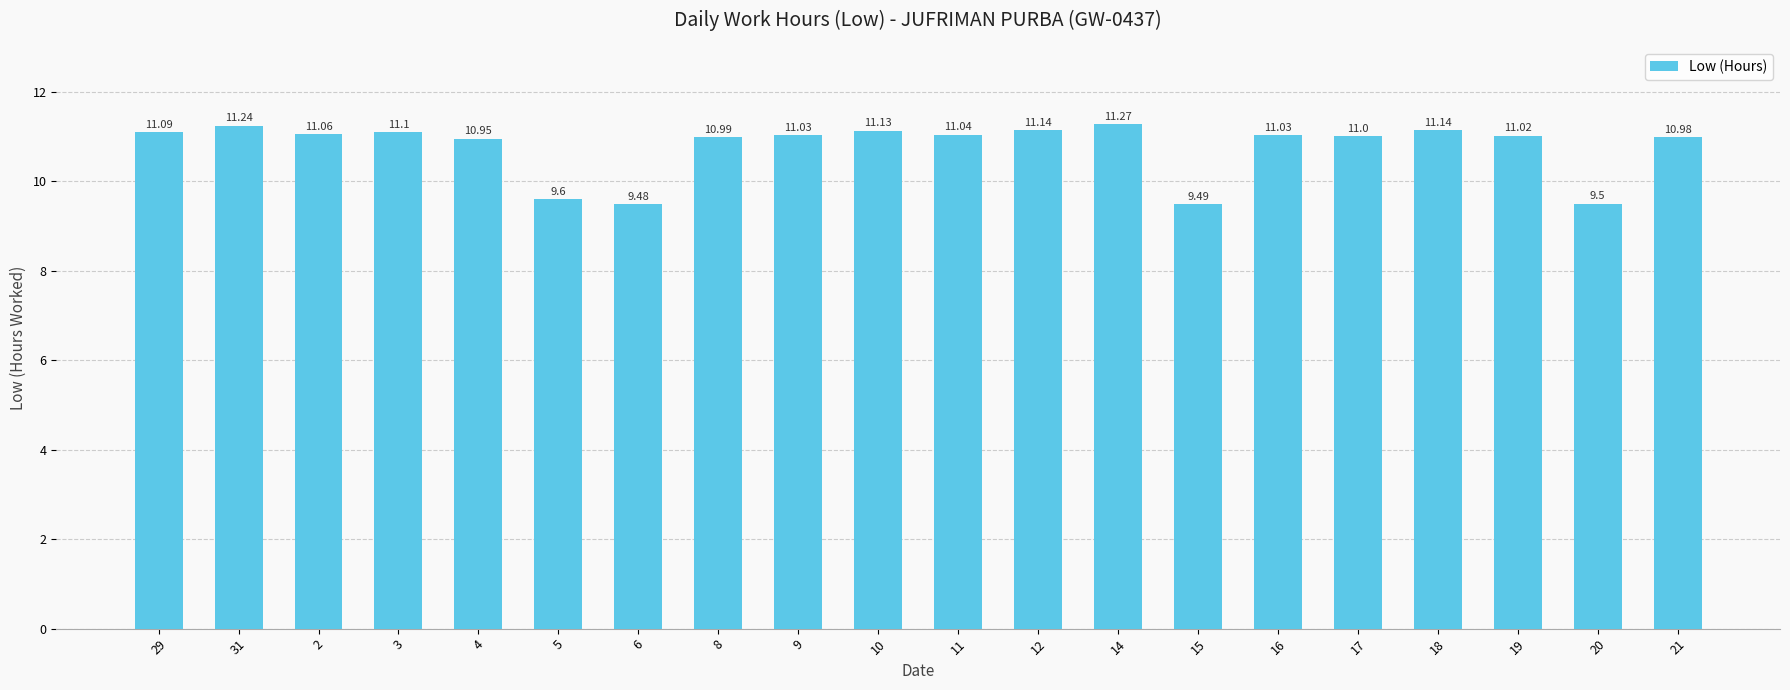

What is the difference between the second highest and minimum values?

1.8